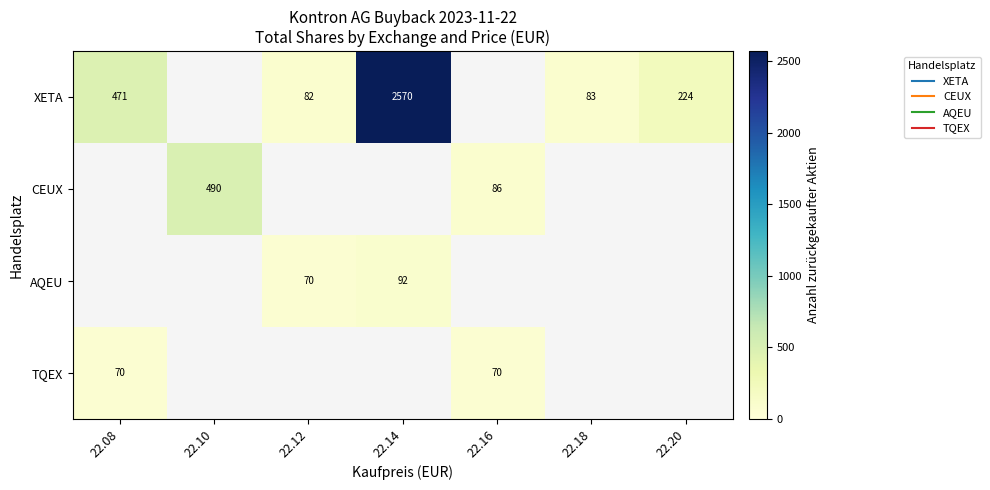

What is the maximum value for TQEX?

70.0